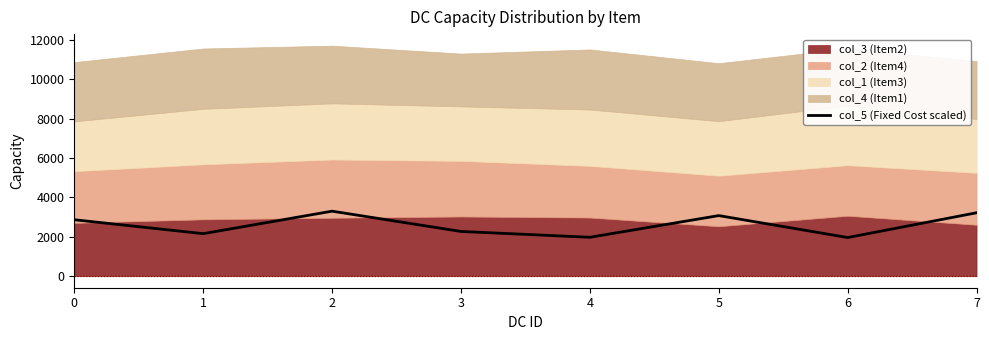

What is the value of the 3rd point from the left?

3303.0